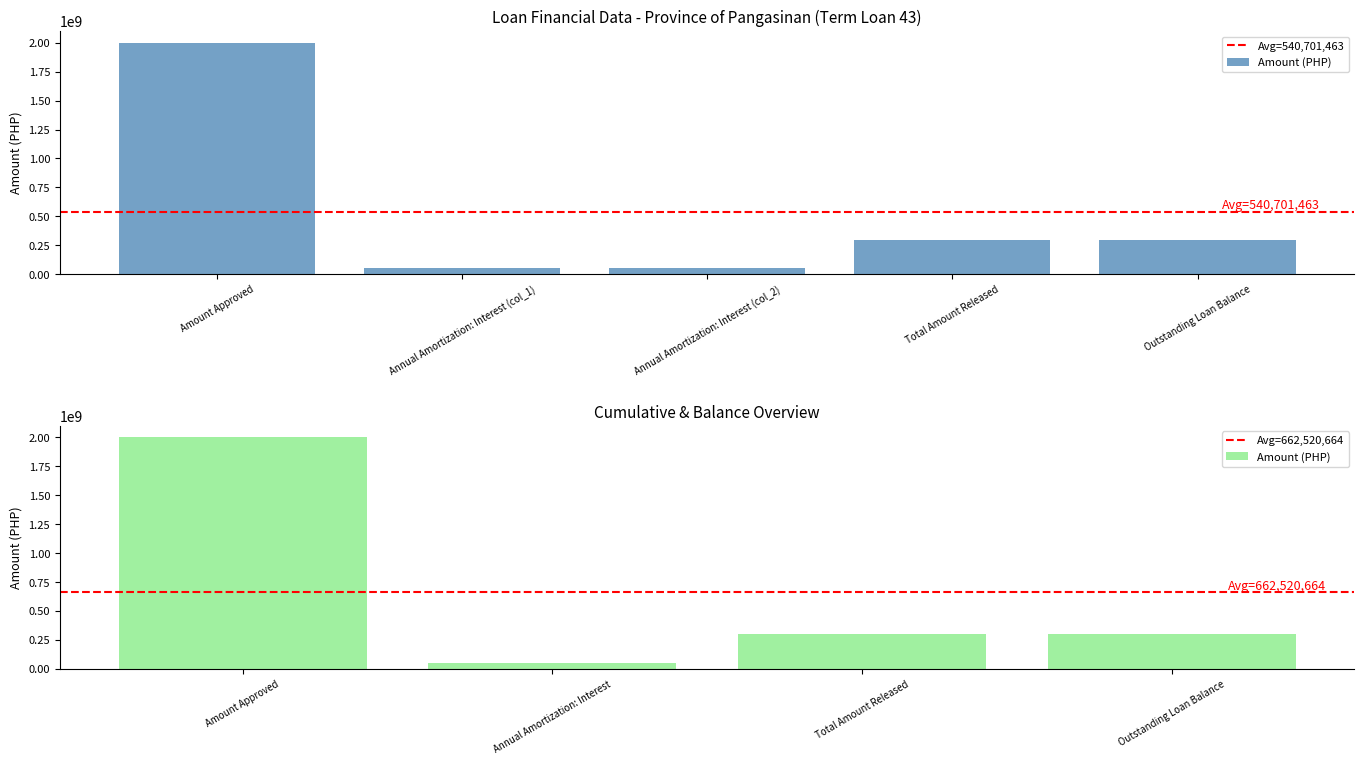

At which category does the chart reach its minimum across all series?

Annual Amortization: Interest (col_1)